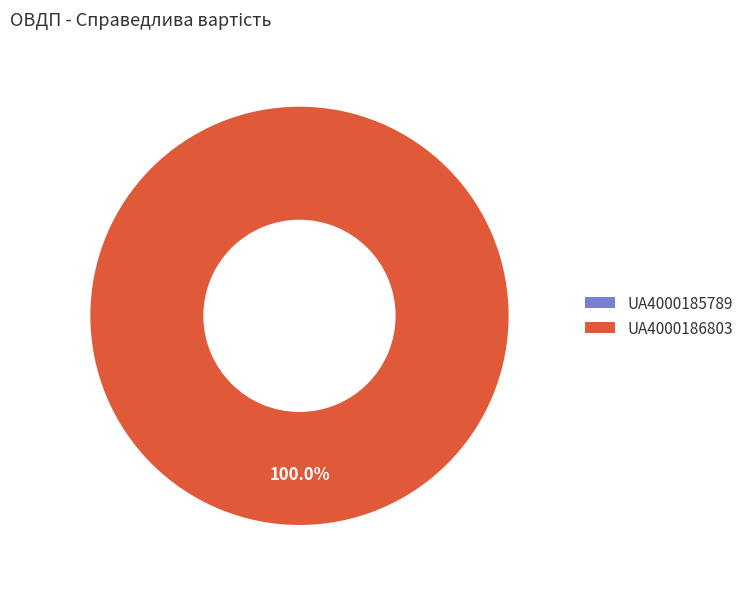

Does UA4000185789 represent more than half of the total?

No